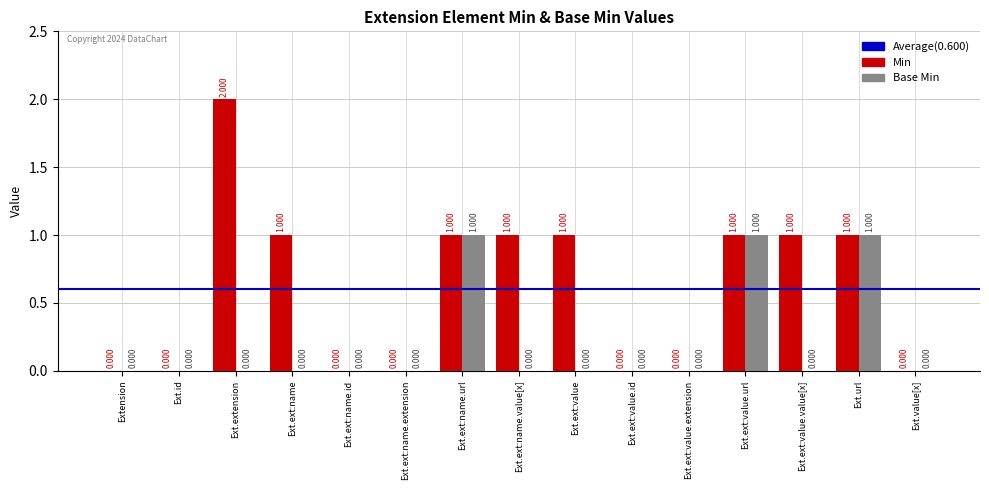

Which series has the largest total across all categories?

Min